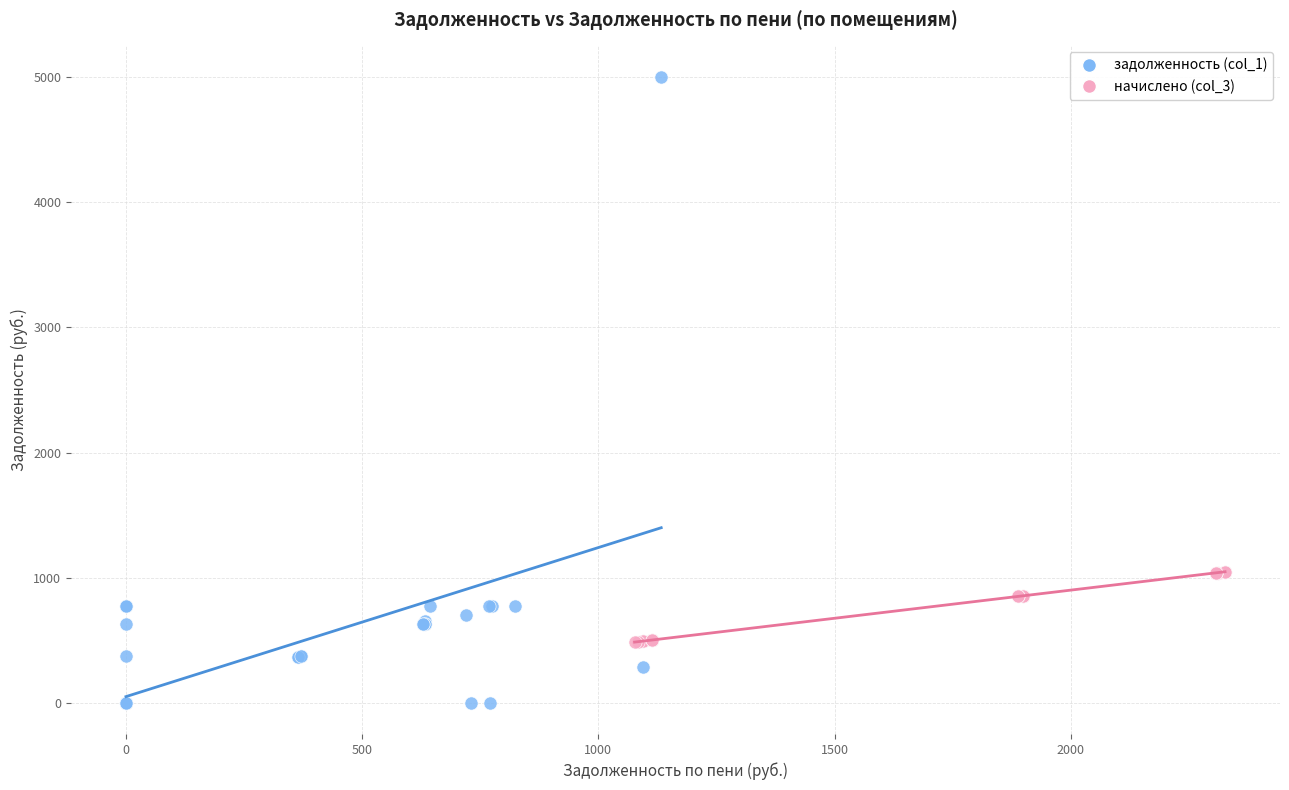

What are all the series names shown in the legend?

задолженность (col_1), начислено (col_3)